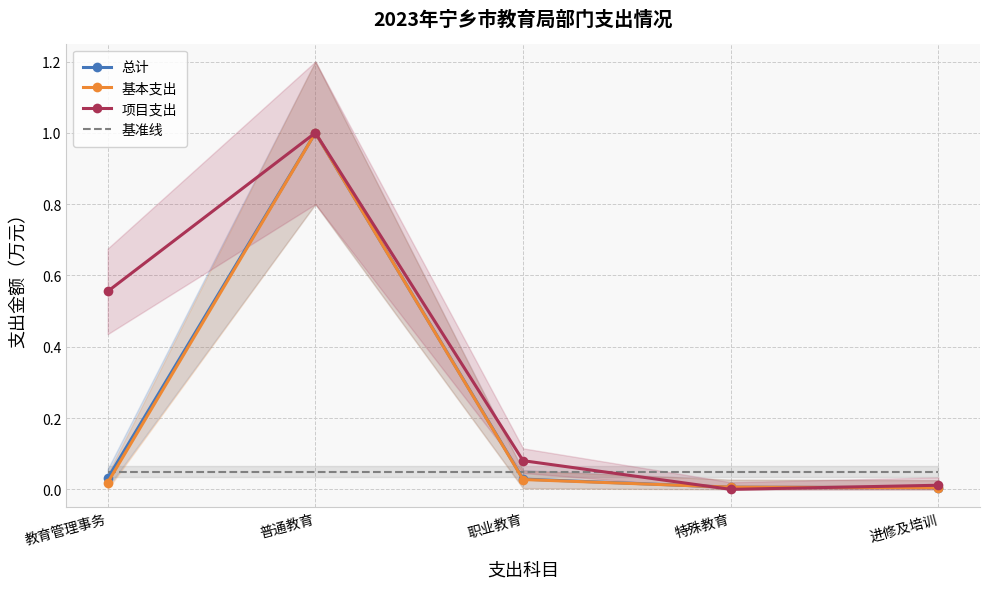

What is the total value across all series at 特殊教育?

0.1